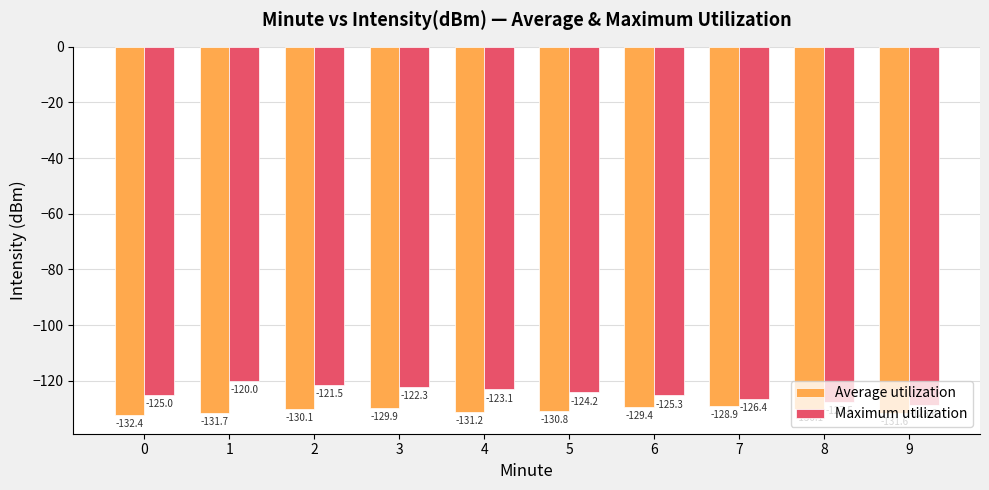

Where is Average utilization nearest to the value -130?

2